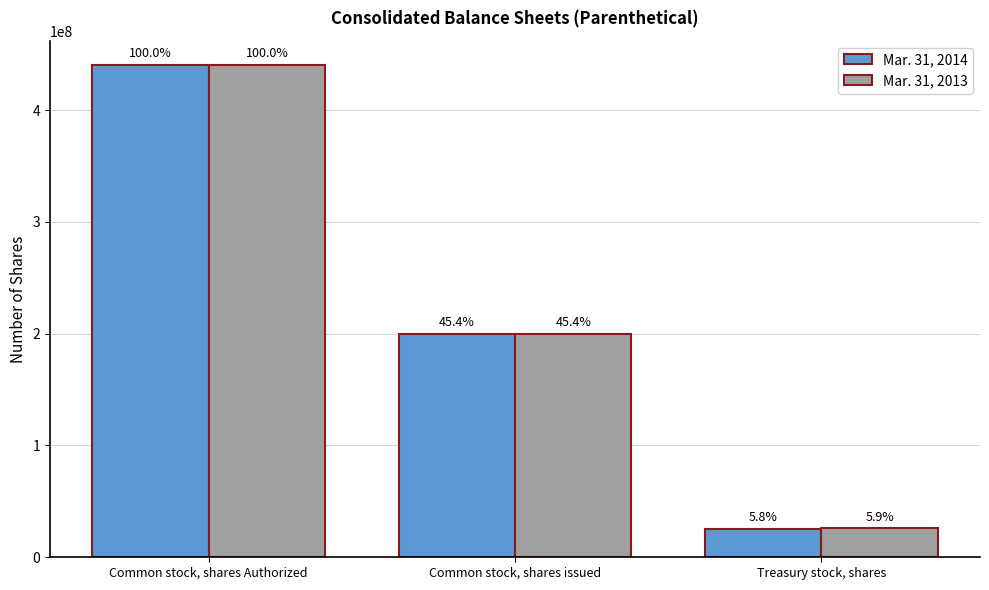

Reading left to right, what are all the values shown in this chart?

Mar. 31, 2014: 440000000	199566770	25368828
Mar. 31, 2013: 440000000	199566770	25773688